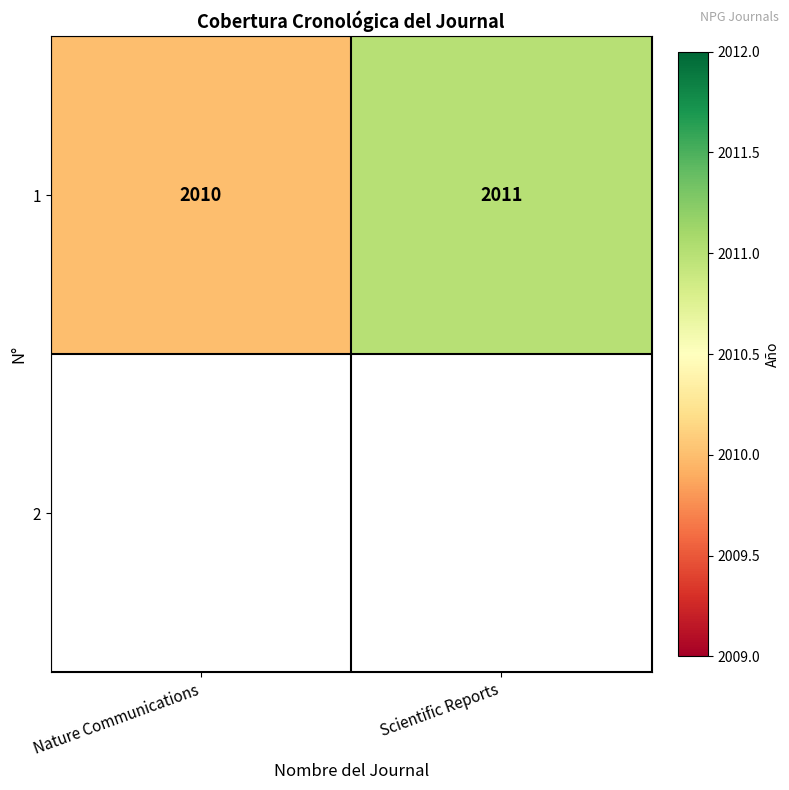

What is the change in value from Nature Communications to Scientific Reports?

+1